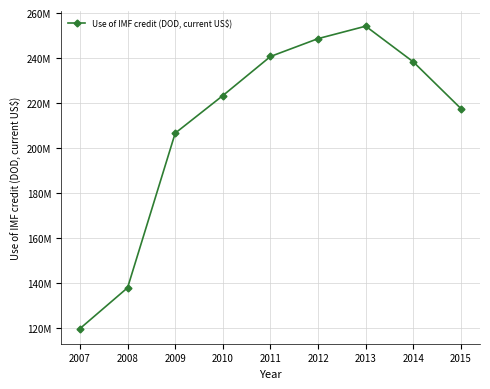

What is the value of the 8th point from the left?

238349000